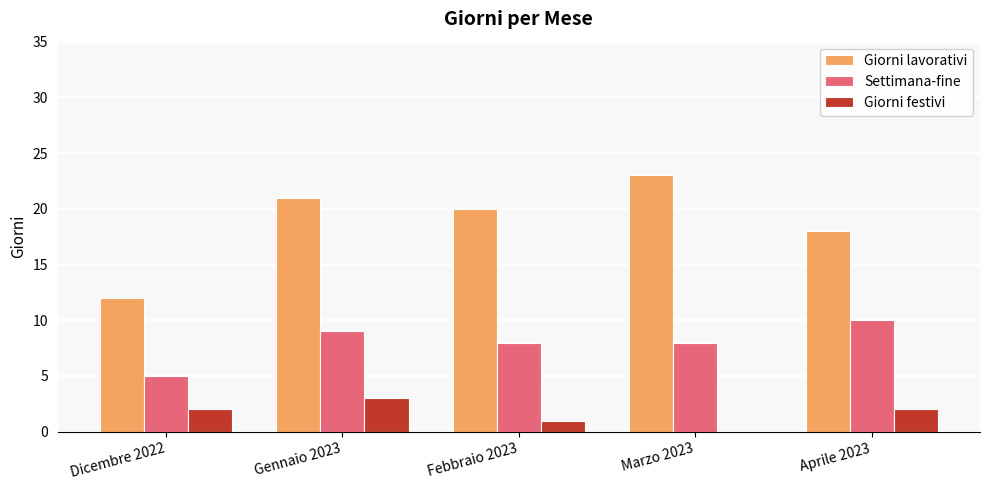

What is the difference between the Giorni lavorativi values at Marzo 2023 and Gennaio 2023?

2